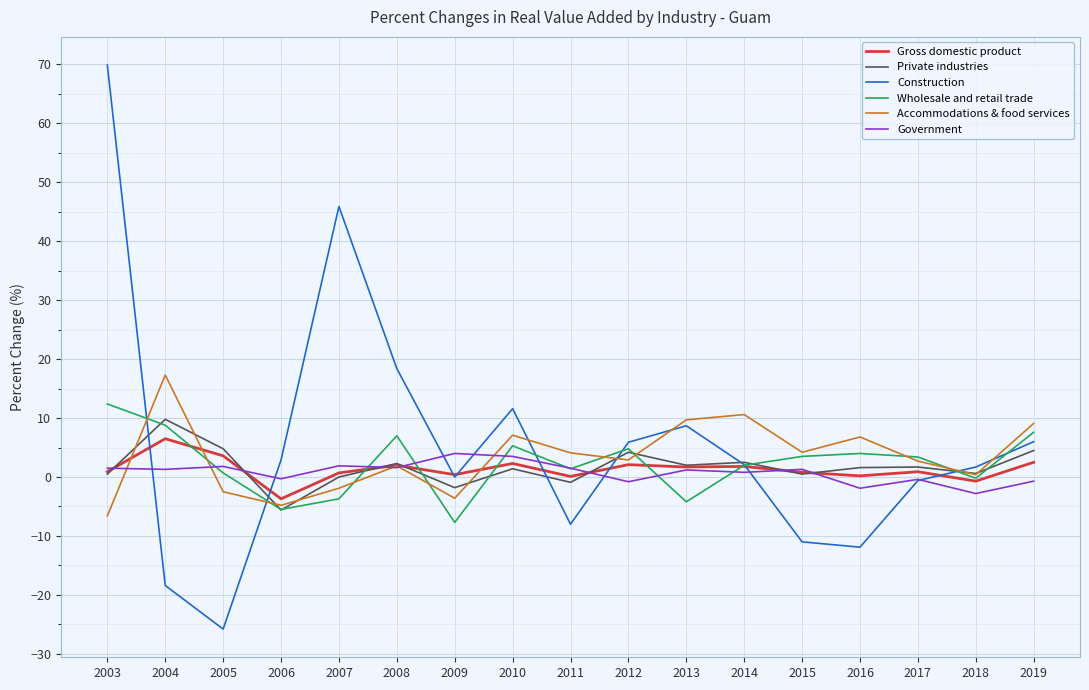

What is the lowest value of the Accommodations & food services series?

-6.6